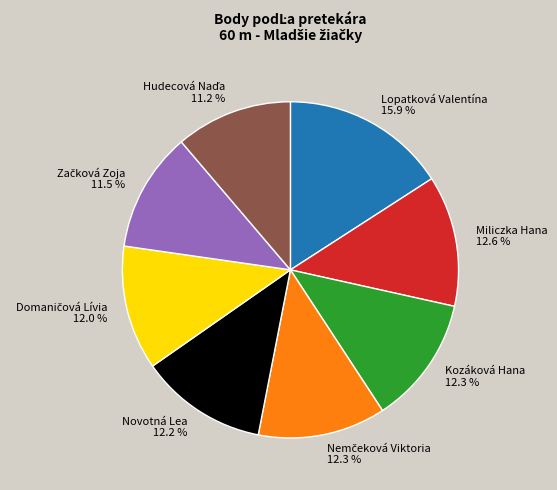

What percentage is the Novotná Lea slice, to the nearest percent?

12%